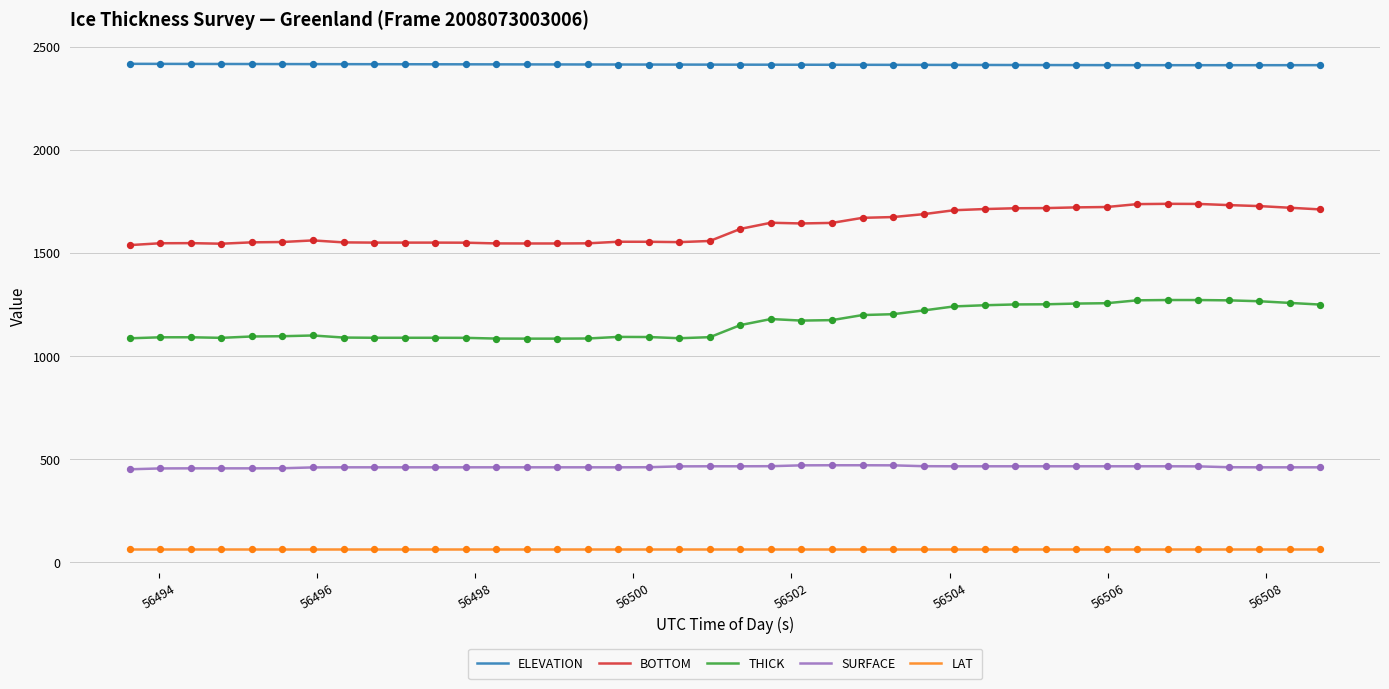

Which series has the largest total across all categories?

ELEVATION